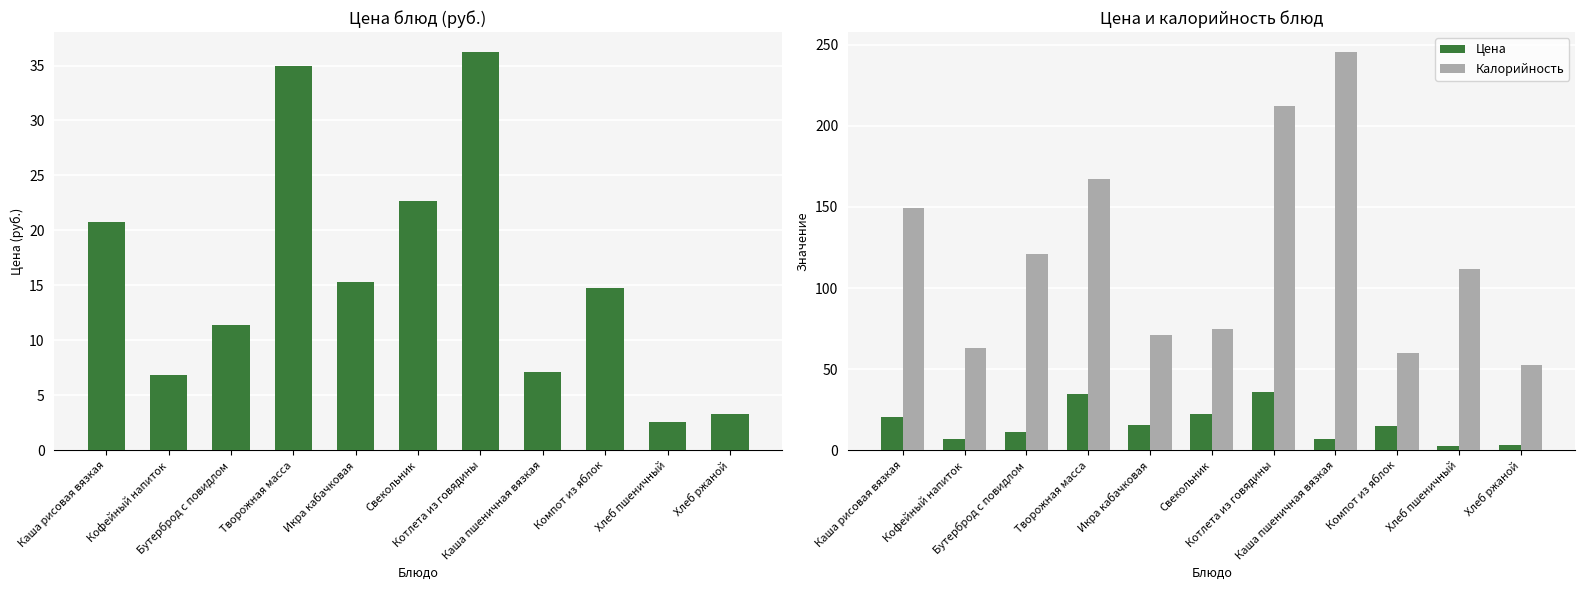

Count the number of categories in the chart.

11